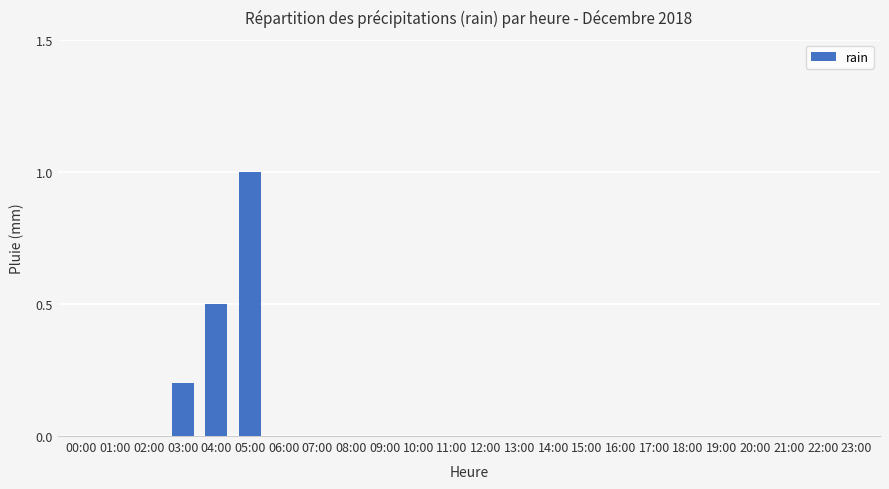

The value at 11:00 is 0.0. True or false?

True